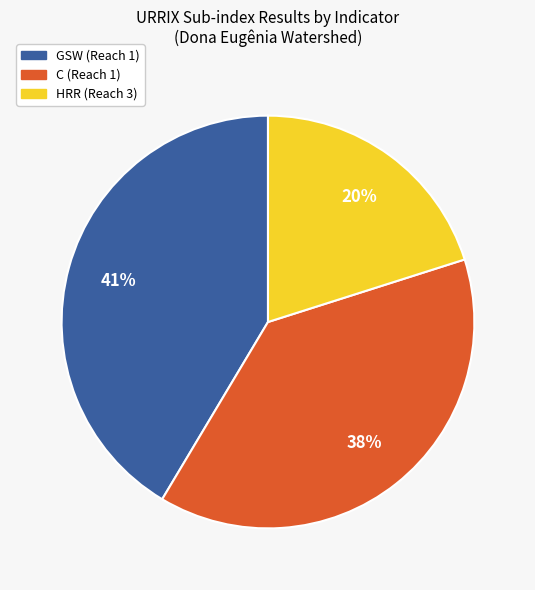

How many segments does this pie chart have?

3